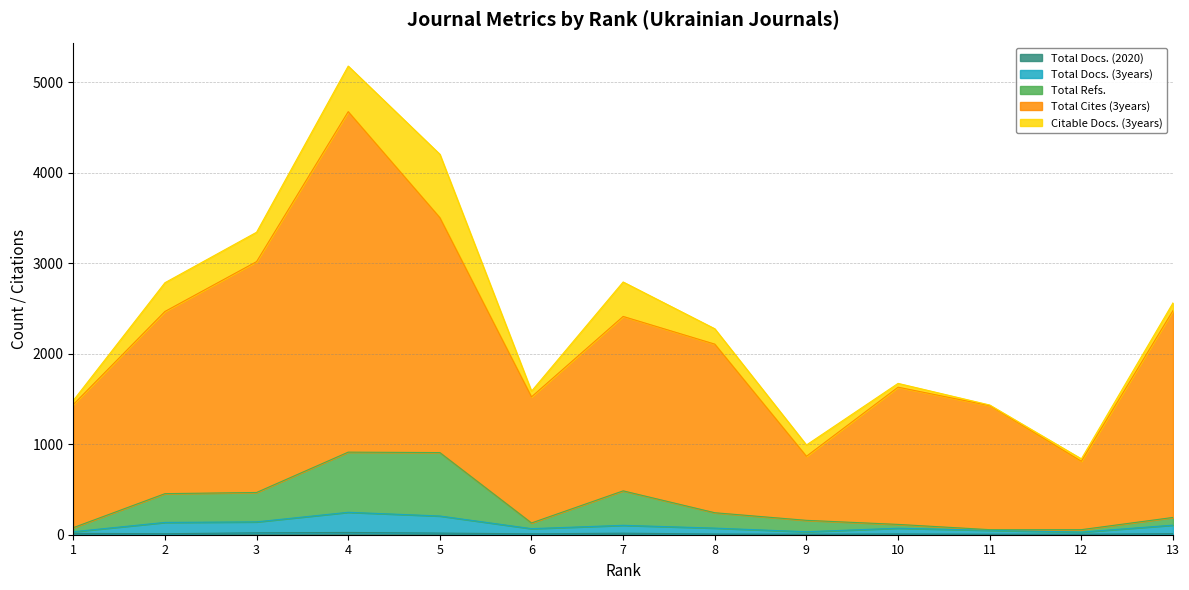

Which label corresponds to the smallest value in the chart?

9